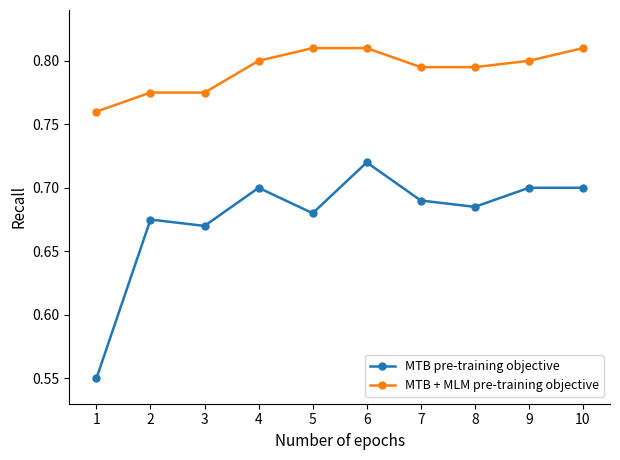

The value of MTB pre-training objective at 3 is 0.3. True or false?

False